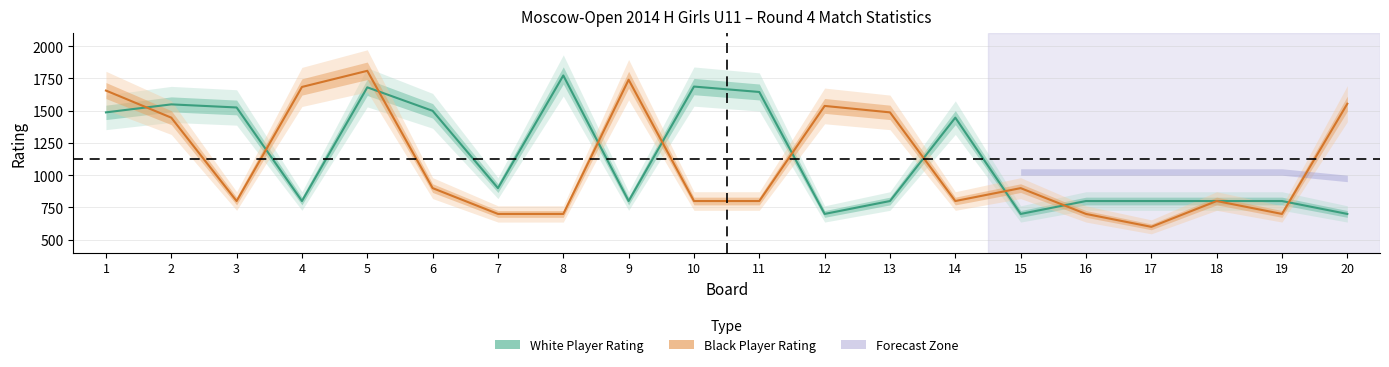

True or false: Black Player Rating and White Player Rating cross at least once.

True